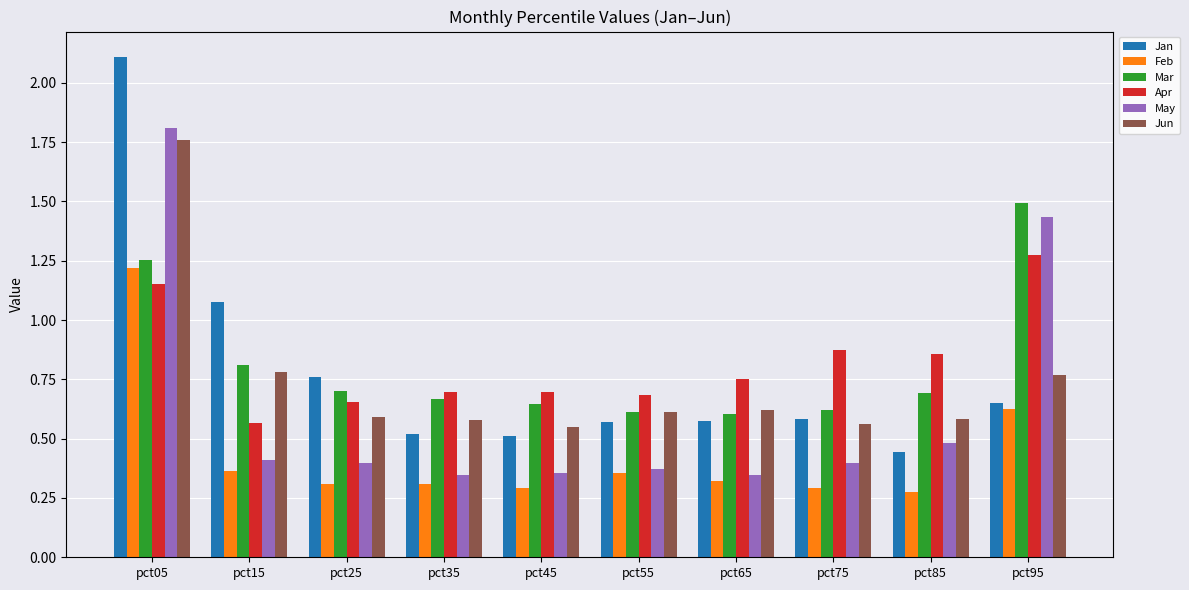

Count the May values in the range 0 to 1.

8